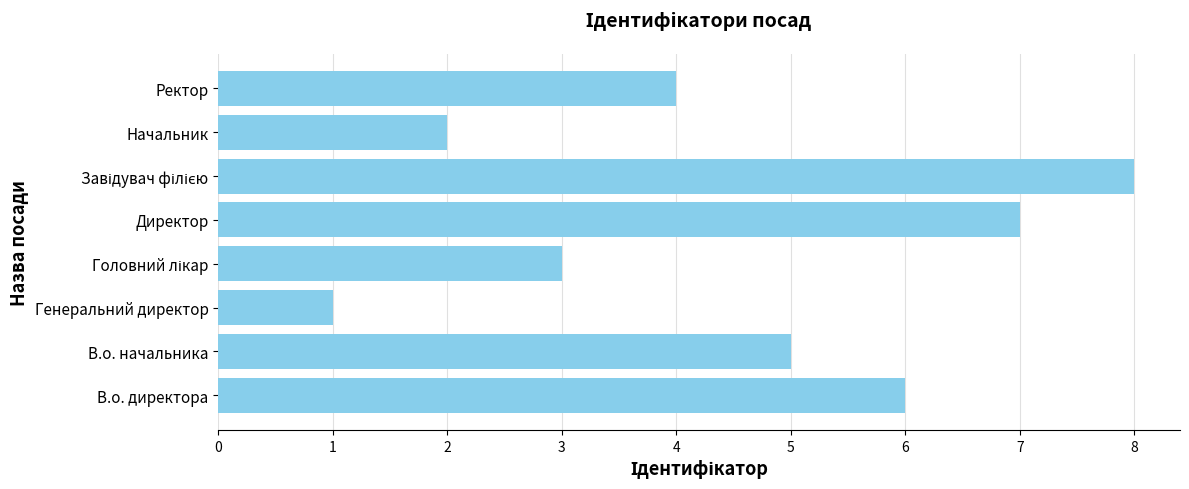

Are the bars grouped side by side (vs. stacked)?

No